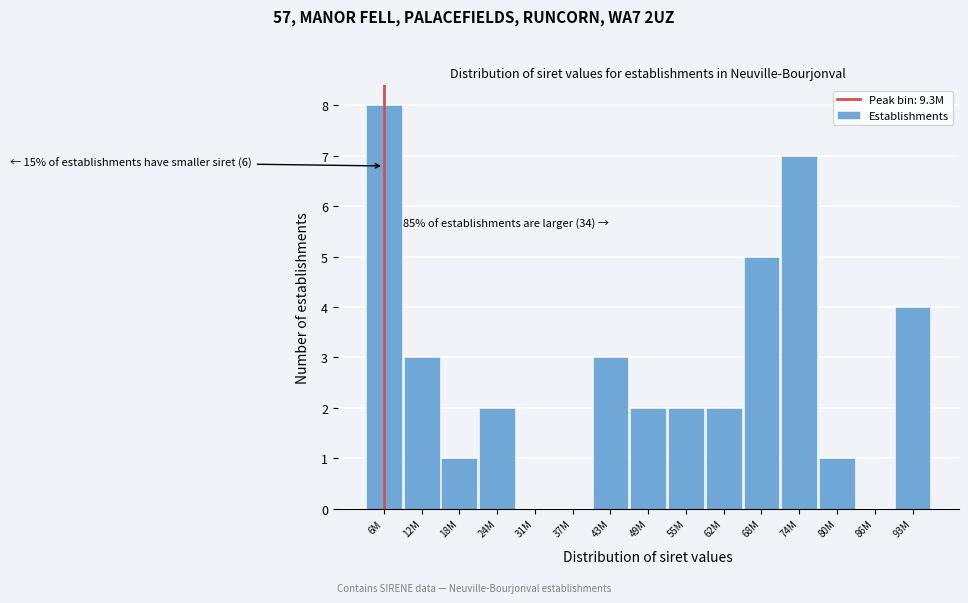

Reading left to right, list all the values displayed in this chart.

6M=8	12M=3	18M=1	24M=2	31M=0	37M=0	43M=3	49M=2	55M=2	62M=2	68M=5	74M=7	80M=1	86M=0	93M=4